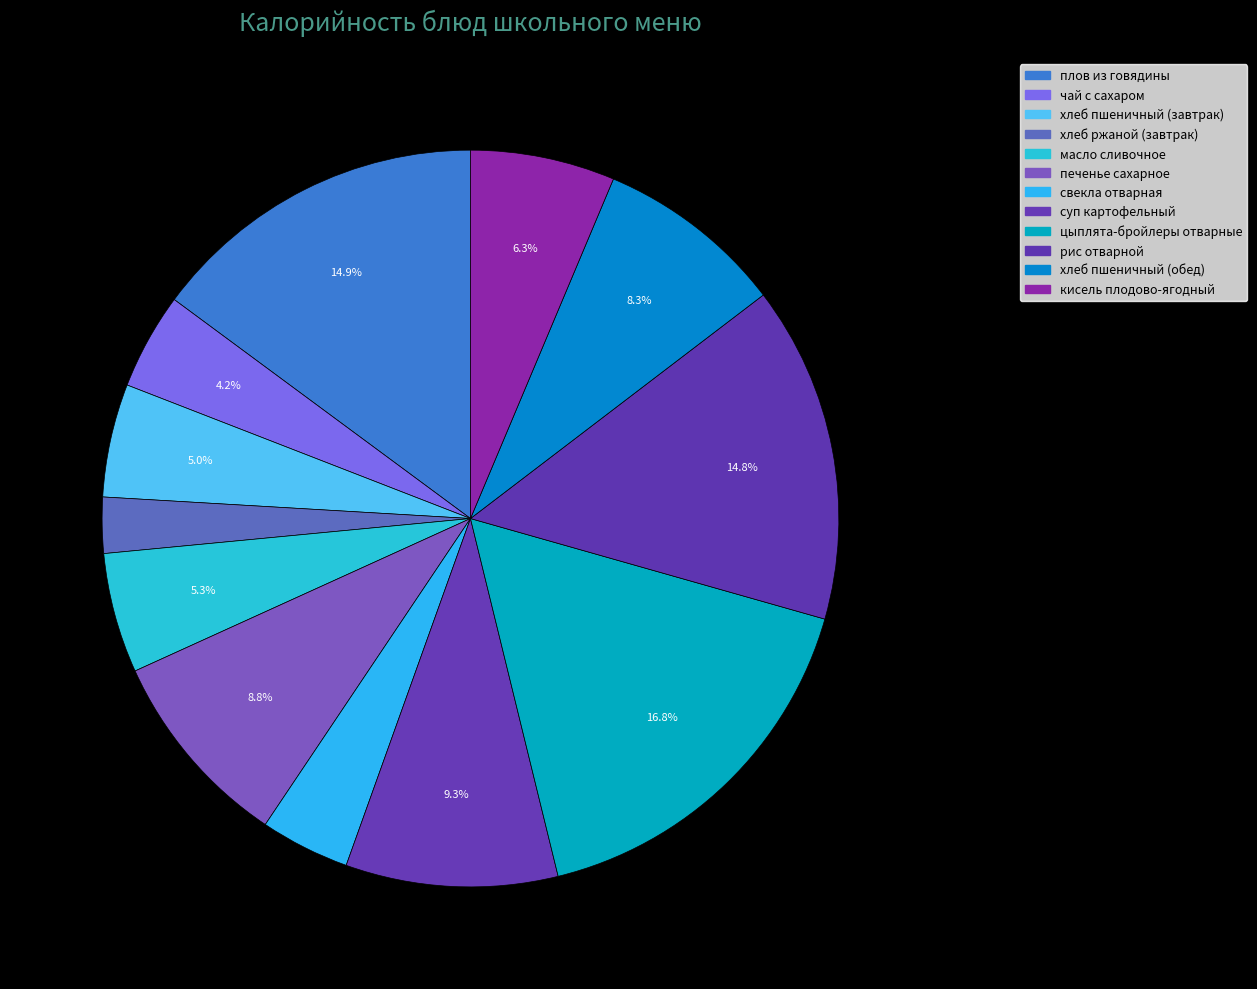

How many segments does this pie chart have?

12